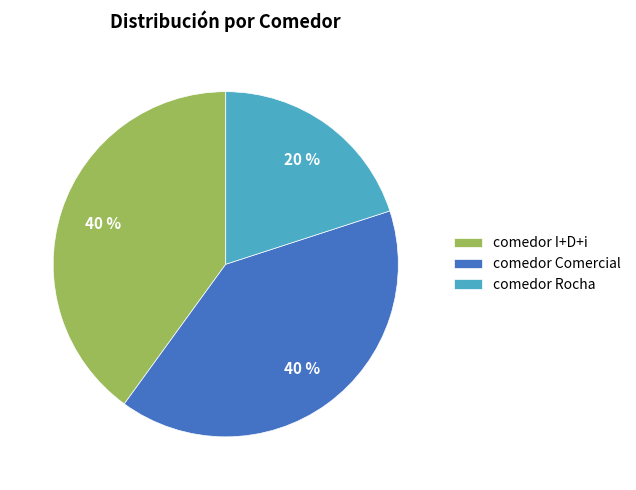

True or false: comedor I+D+i accounts for 40% of the total.

True